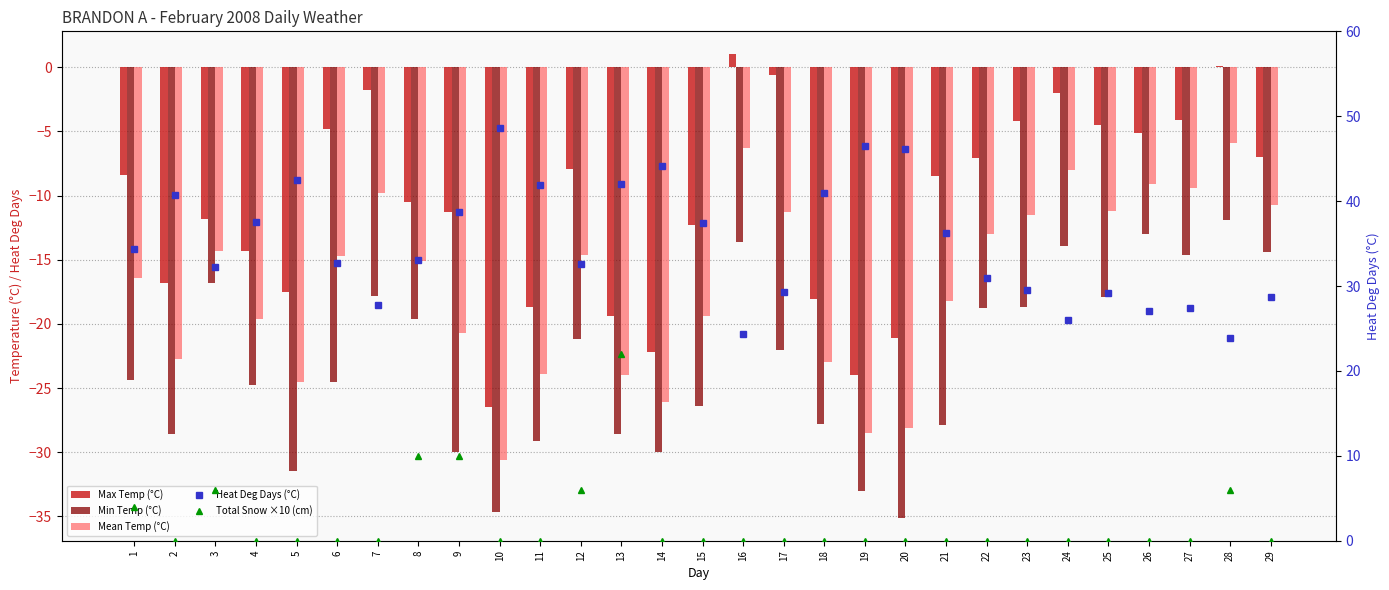

What is the difference between the Min Temp (°C) values at 1 and 12?

3.2